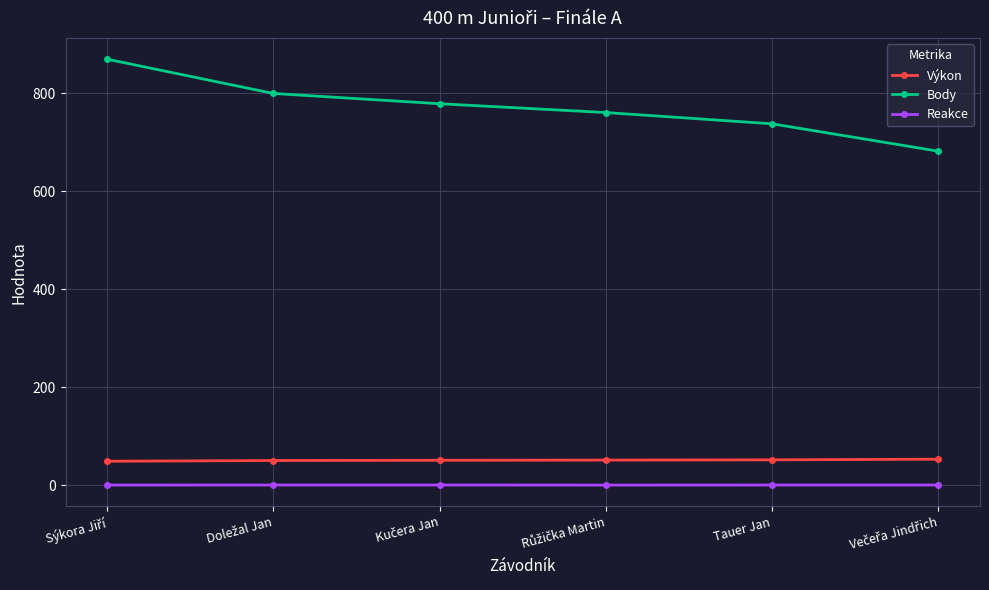

True or false: Reakce and Výkon cross at least once.

False